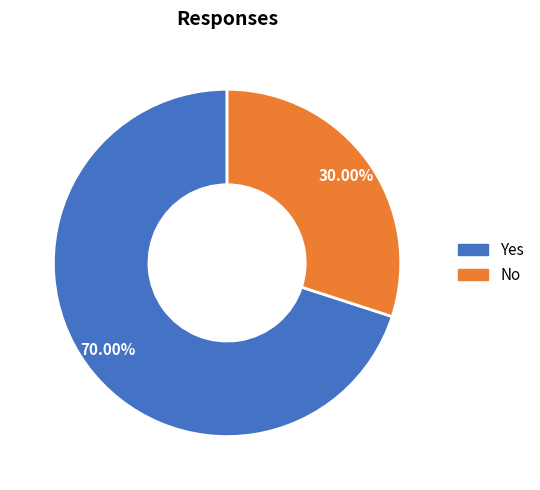

Which slice is the smallest?

No